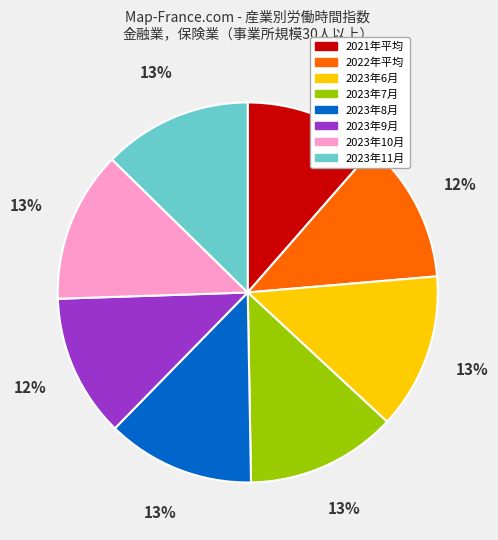

Approximately how many times larger is the value at 2023年6月 compared to 2023年9月?

1.1